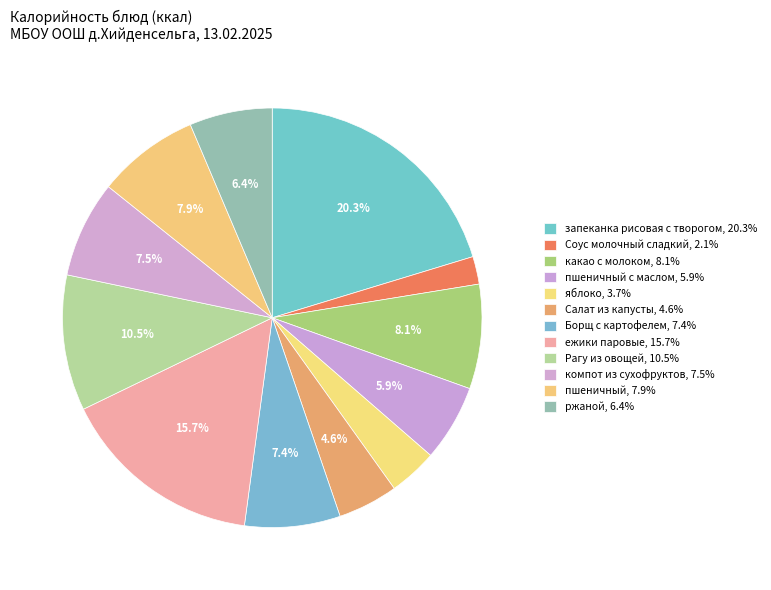

To the nearest percent, what is the difference between the largest and smallest slice percentages?

18%